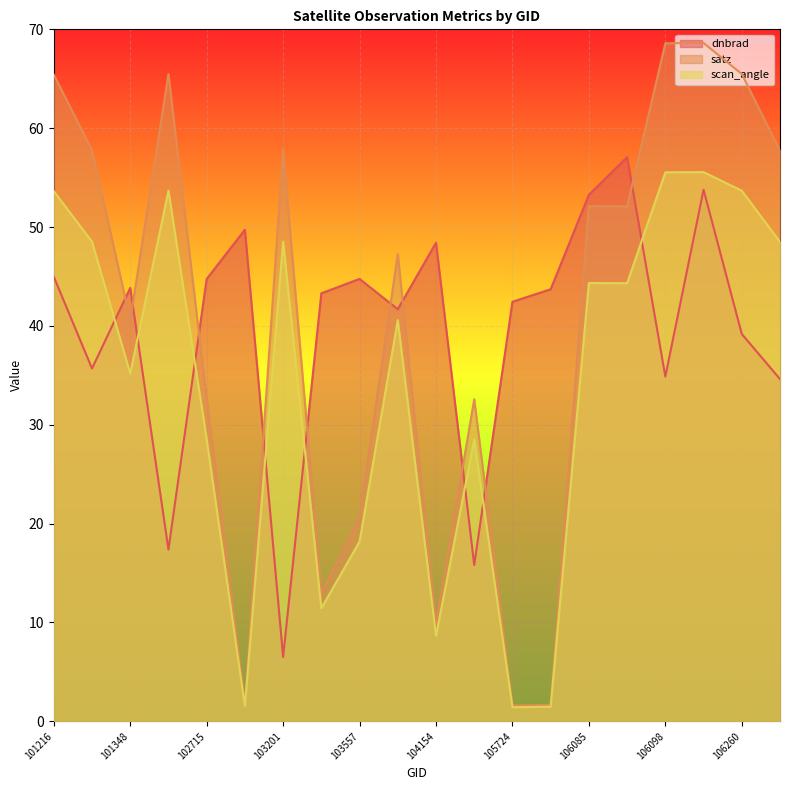

The satz series shows 57.8 at 103201. True or false?

True